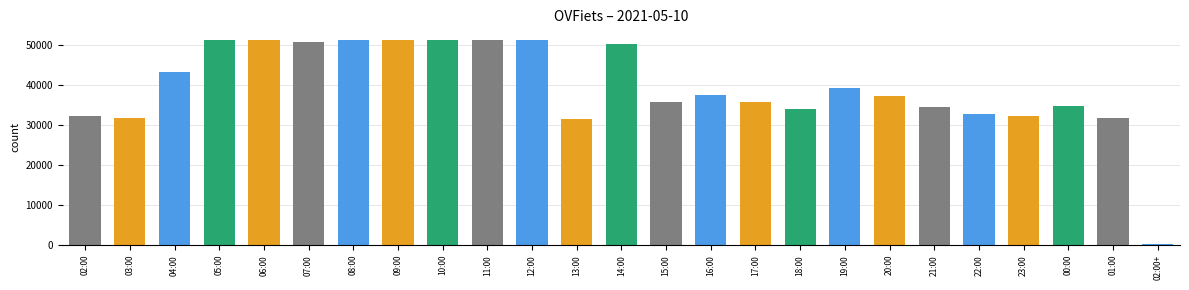

The chart shows a value of 31792 at 01:00. True or false?

True